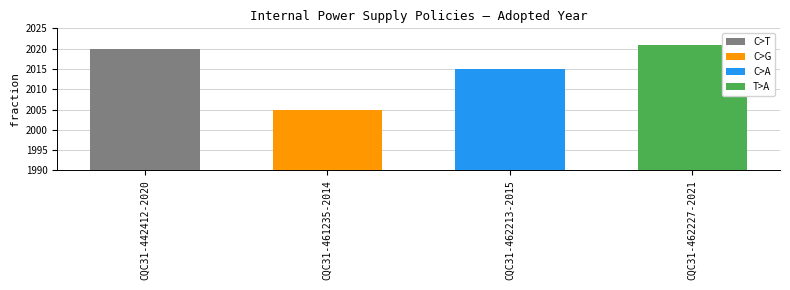

Reading right to left, what are all the values shown in this chart?

2021	2015	2005	2020